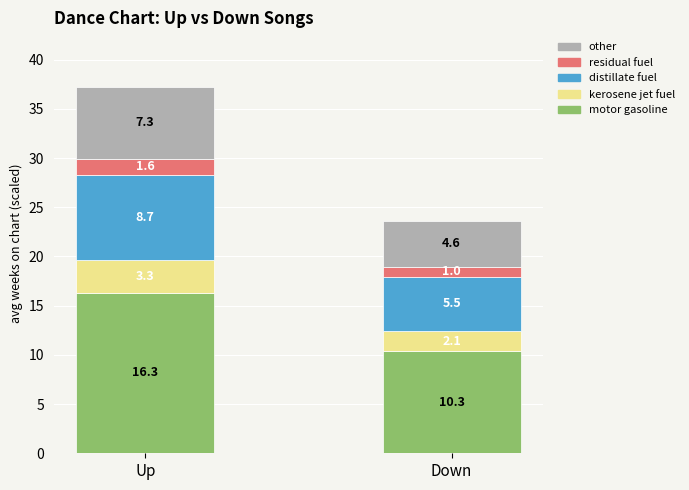

Is it true that motor gasoline equals 21.9 at Up?

False